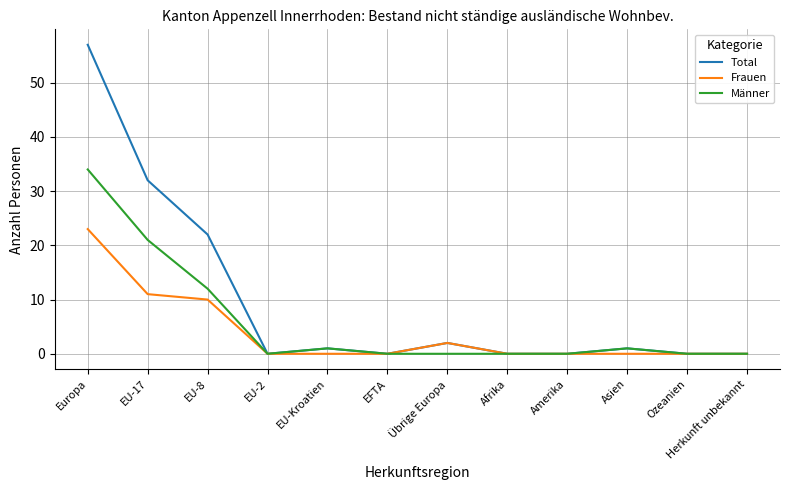

Reading left to right, list all the values displayed in this chart.

Total: Europa=57	EU-17=32	EU-8=22	EU-2=0	EU-Kroatien=1	EFTA=0	Übrige Europa=2	Afrika=0	Amerika=0	Asien=1	Ozeanien=0	Herkunft unbekannt=0
Frauen: Europa=23	EU-17=11	EU-8=10	EU-2=0	EU-Kroatien=0	EFTA=0	Übrige Europa=2	Afrika=0	Amerika=0	Asien=0	Ozeanien=0	Herkunft unbekannt=0
Männer: Europa=34	EU-17=21	EU-8=12	EU-2=0	EU-Kroatien=1	EFTA=0	Übrige Europa=0	Afrika=0	Amerika=0	Asien=1	Ozeanien=0	Herkunft unbekannt=0